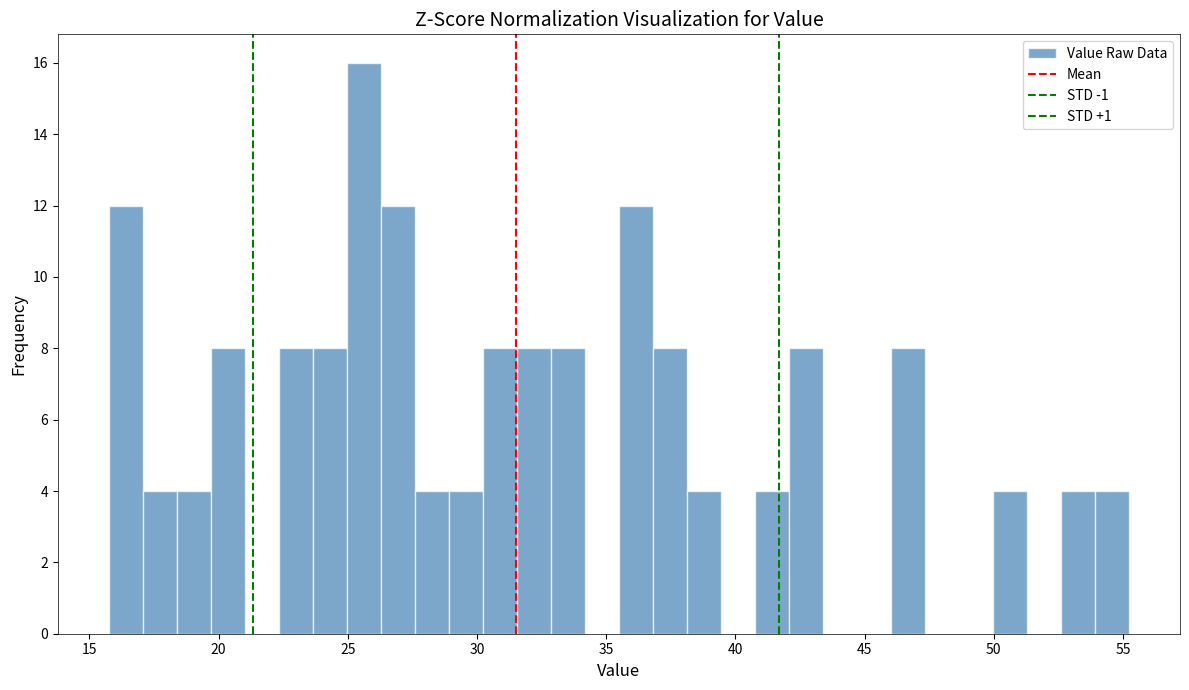

Around what value on the x-axis is the tallest bar? Give the approximate position of its centre, as read against the axis.

25.5